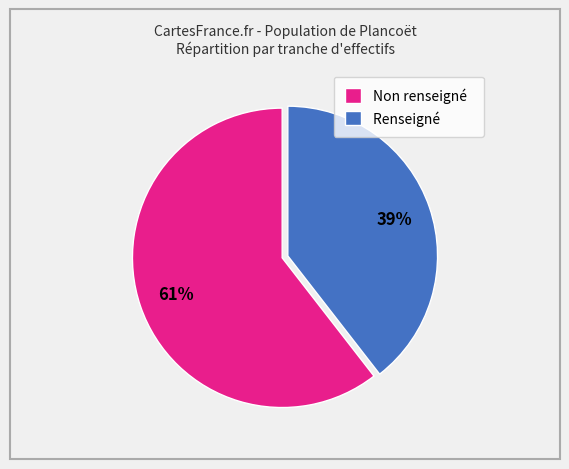

The Non renseigné slice represents 61% of the pie. True or false?

True